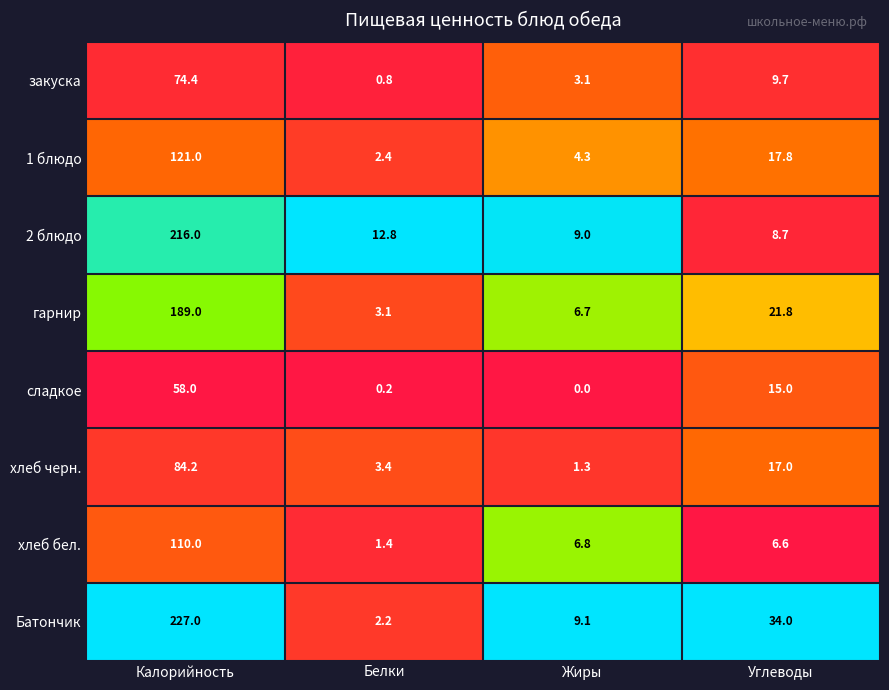

Count the number of data series in this chart.

8